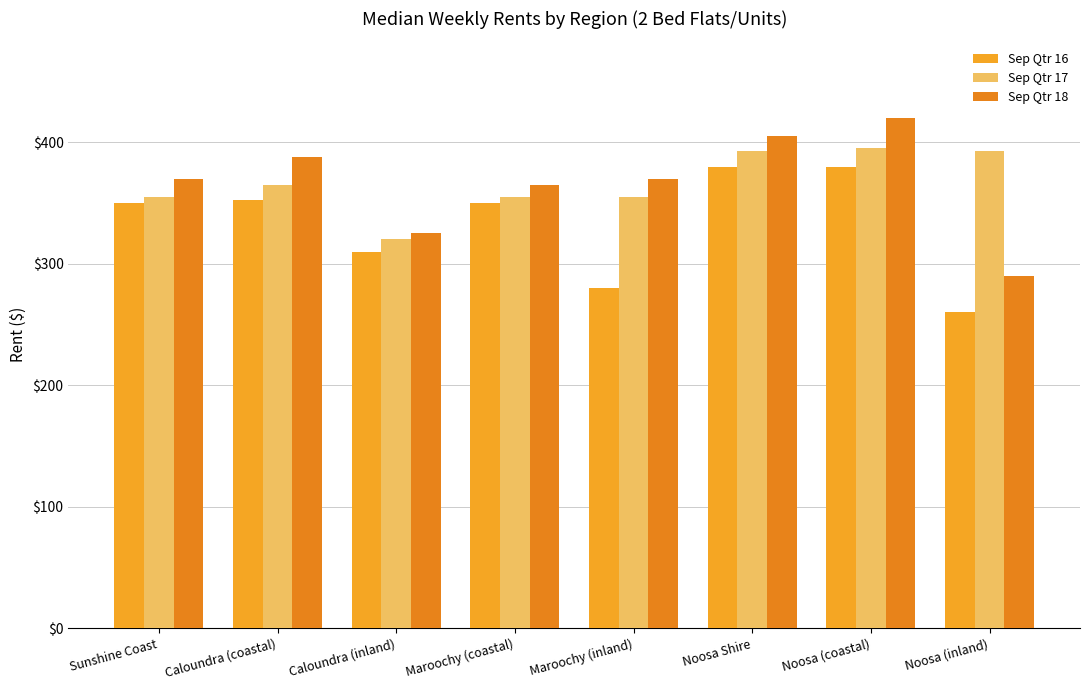

How many values in the Sep Qtr 17 series are below 365?

4